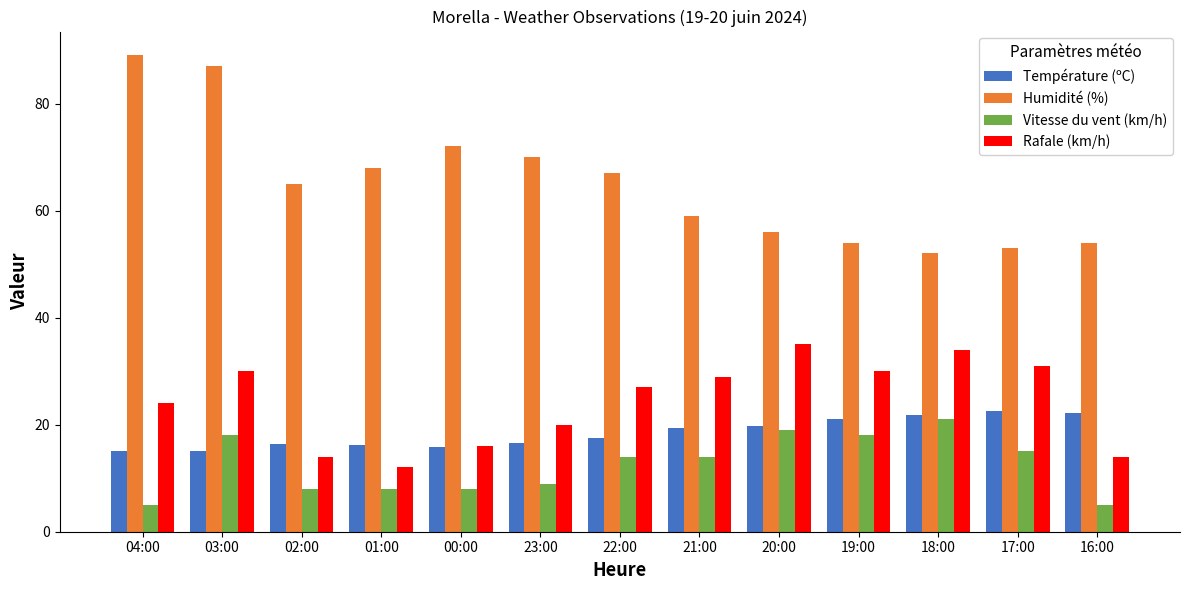

What is the average value of the Rafale (km/h) series?

24.3